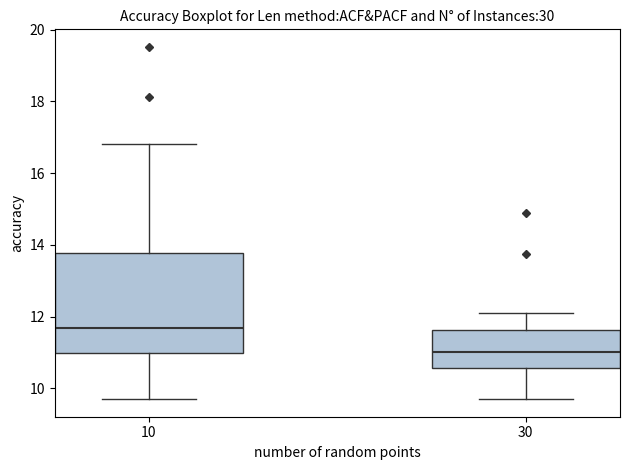

Reading left to right, transcribe this box plot: for each box, give where its median line is, the range the box spans, and where its two whiskers end, as read against the y-axis. The values are not printed on the chart, so give them approximately, as read against the axis.

10: median 11.6, box 11.0 to 13.8, whiskers 9.8 to 16.8
30: median 11.0, box 10.6 to 11.6, whiskers 9.8 to 12.2